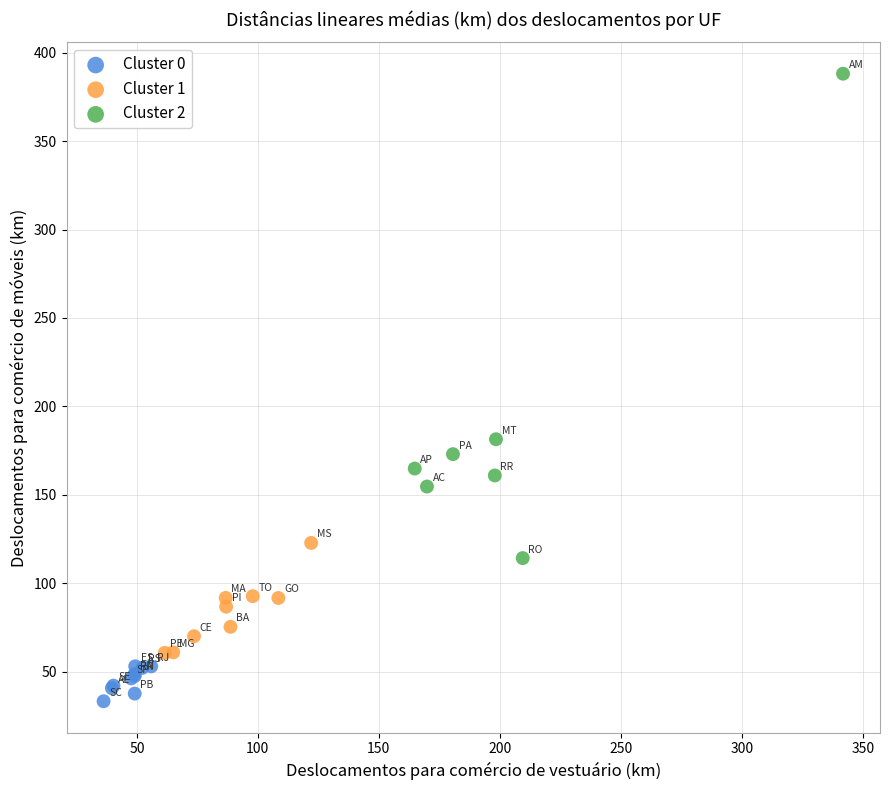

Which series reaches the maximum Y coordinate?

Cluster 2